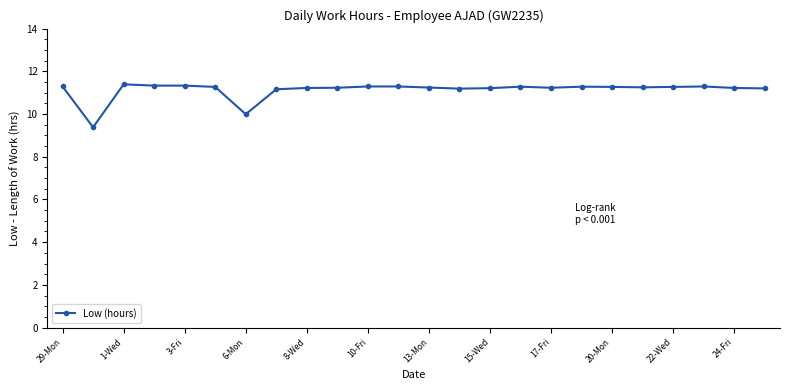

What is the difference between the maximum and minimum values?

2.0